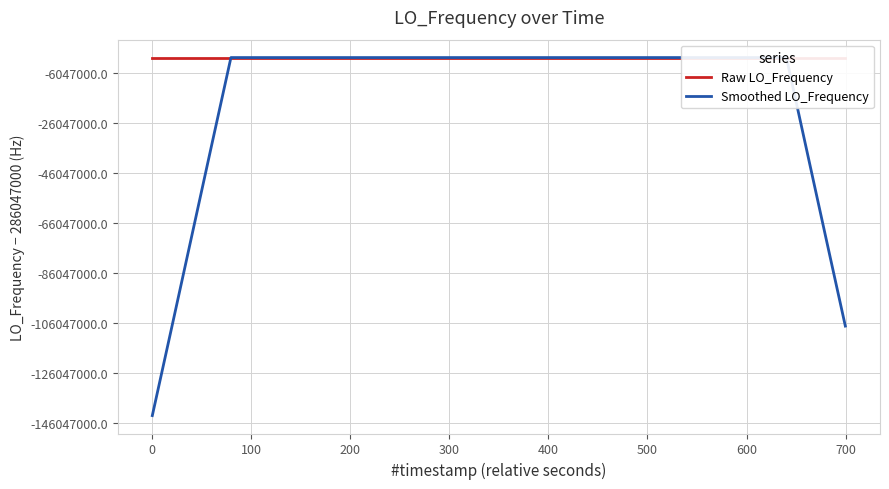

True or false: Smoothed LO_Frequency and Raw LO_Frequency intersect in this chart.

True